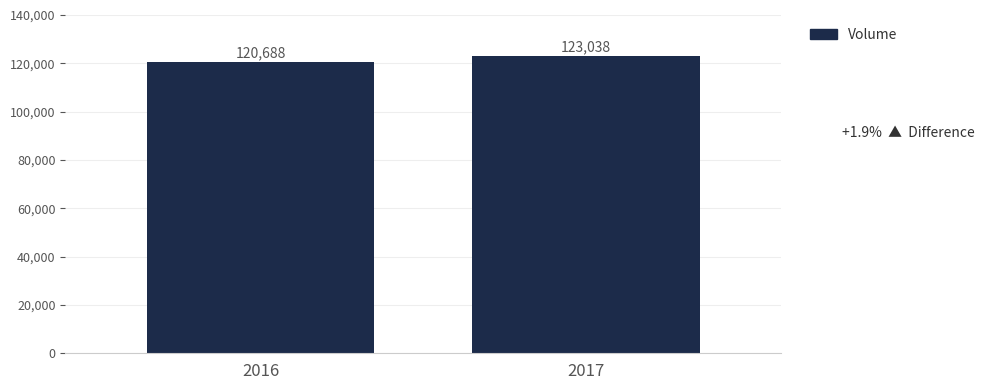

What is the sum of the values at 2016 and 2017?

243726